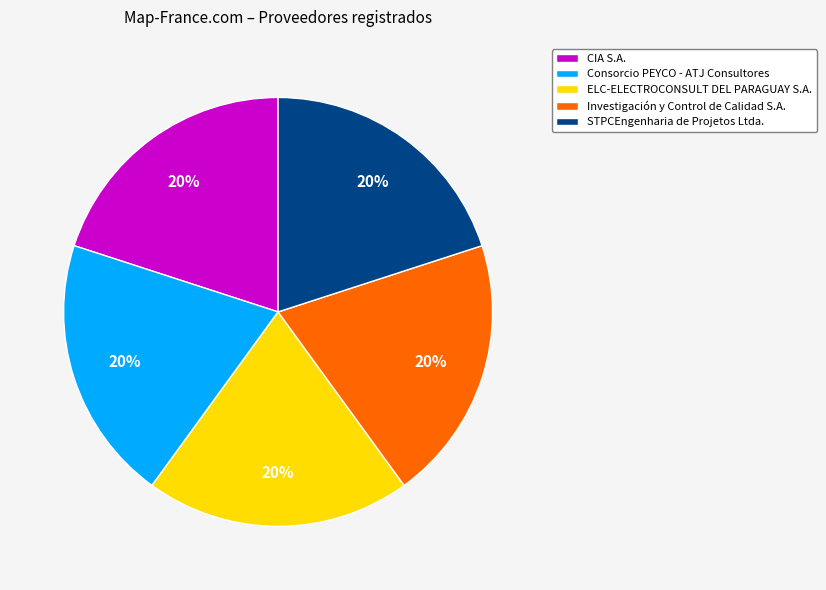

Is the sum of STPCEngenharia de Projetos Ltda. and ELC-ELECTROCONSULT DEL PARAGUAY S.A. greater than half?

No